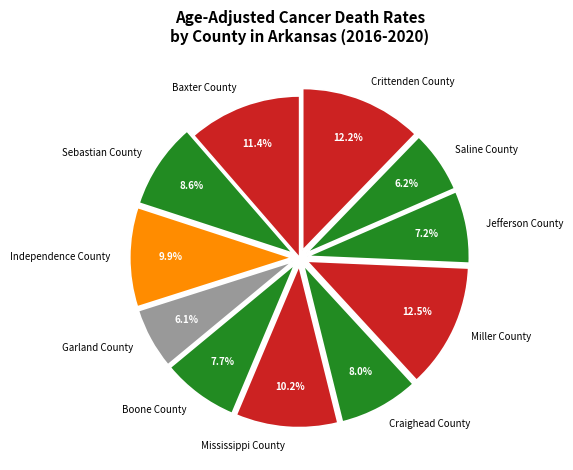

Which has a higher value, Independence County or Garland County?

Independence County